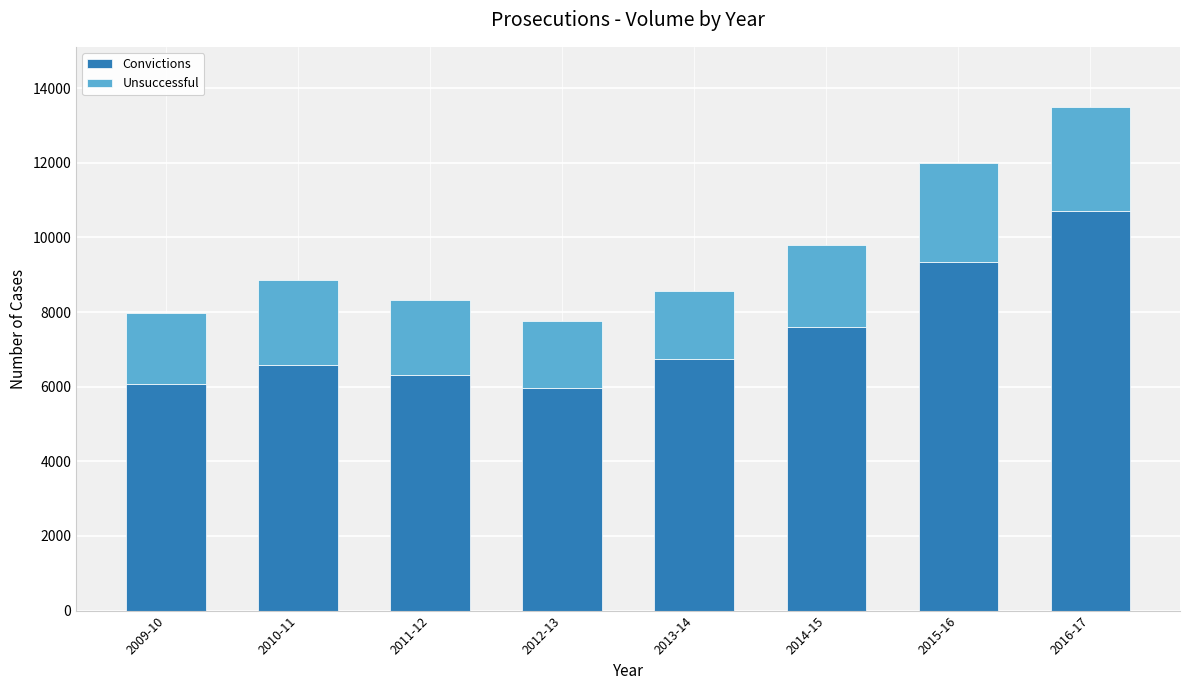

Reading left to right, what are the values for Convictions?

2009-10=6060	2010-11=6588	2011-12=6308	2012-13=5971	2013-14=6756	2014-15=7591	2015-16=9351	2016-17=10721